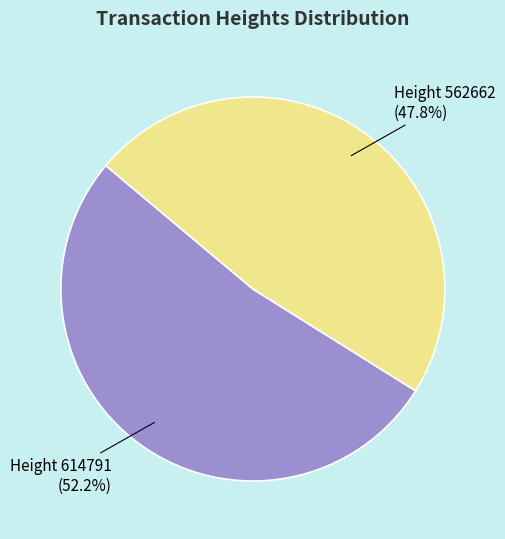

Is there any slice that represents more than half of the pie?

Yes